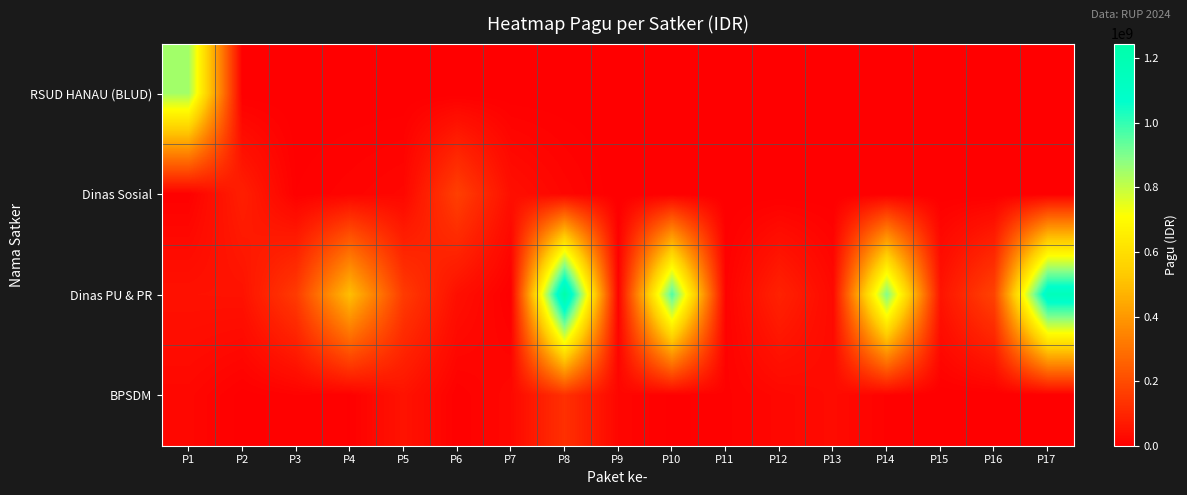

Rank the series at P1 from highest to lowest value.

RSUD HANAU (BLUD), Dinas PU & PR, BPSDM, Dinas Sosial